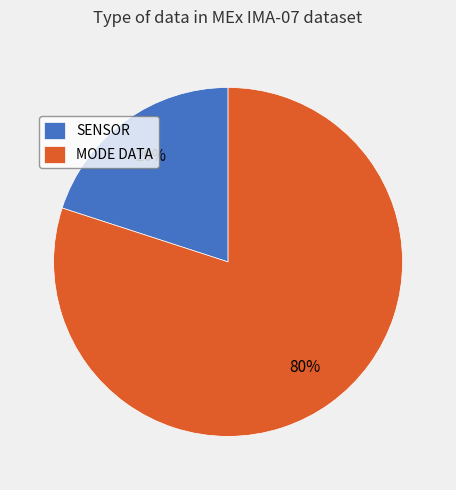

Rank the categories by value from highest to lowest.

MODE DATA, SENSOR